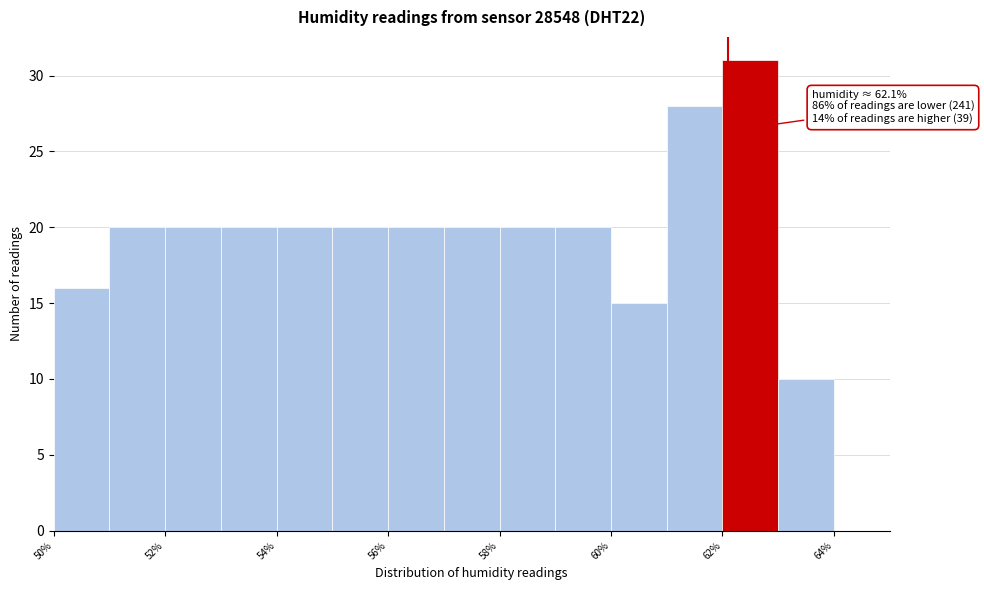

Over which range of the x-axis is the bar tallest?

62 to 63